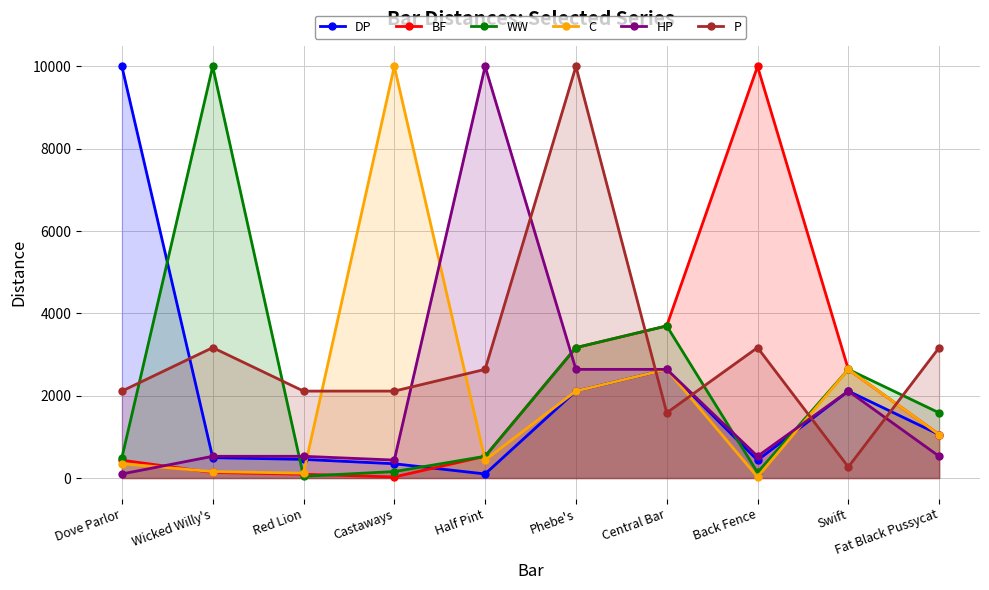

True or false: DP has more than 0 interior local peaks.

True